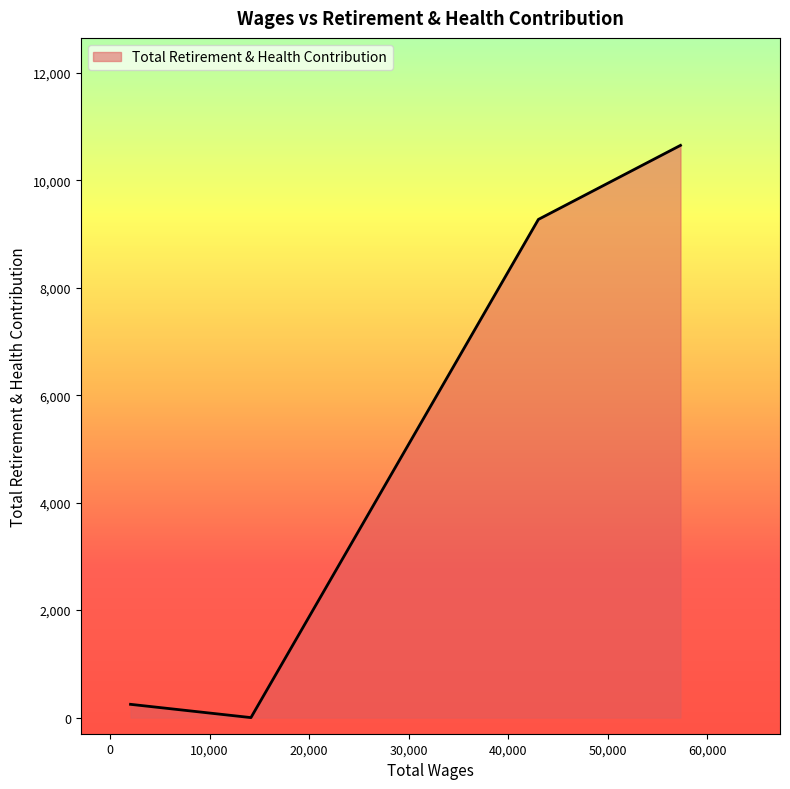

What is the average value?

5042